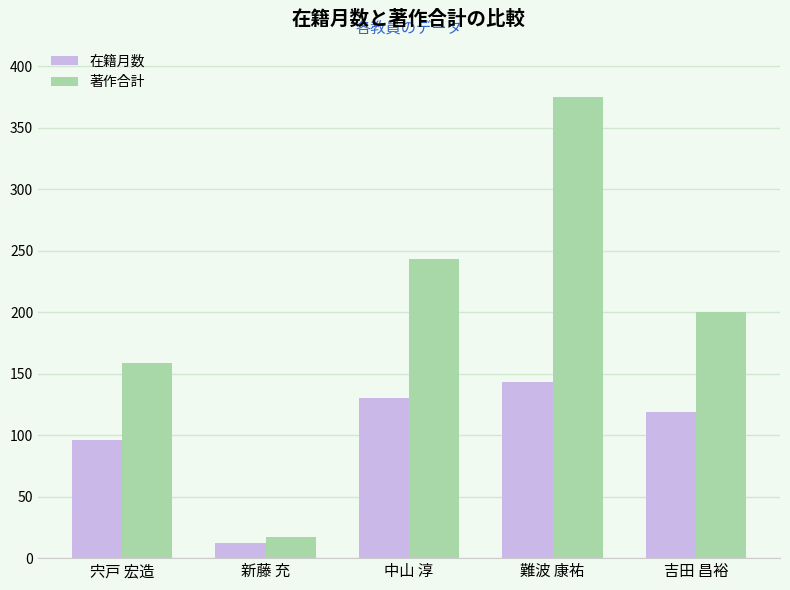

What is the lowest value of the 在籍月数 series?

12